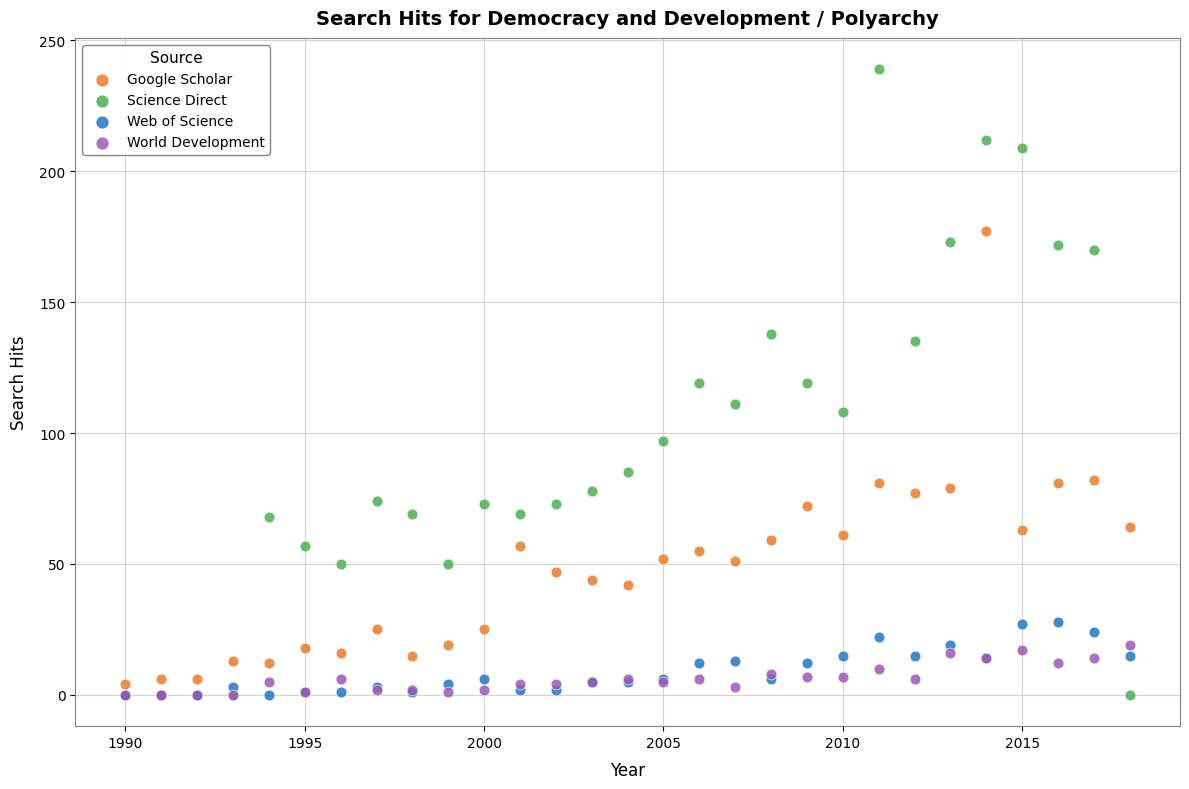

Which series contains the highest Y value?

Science Direct